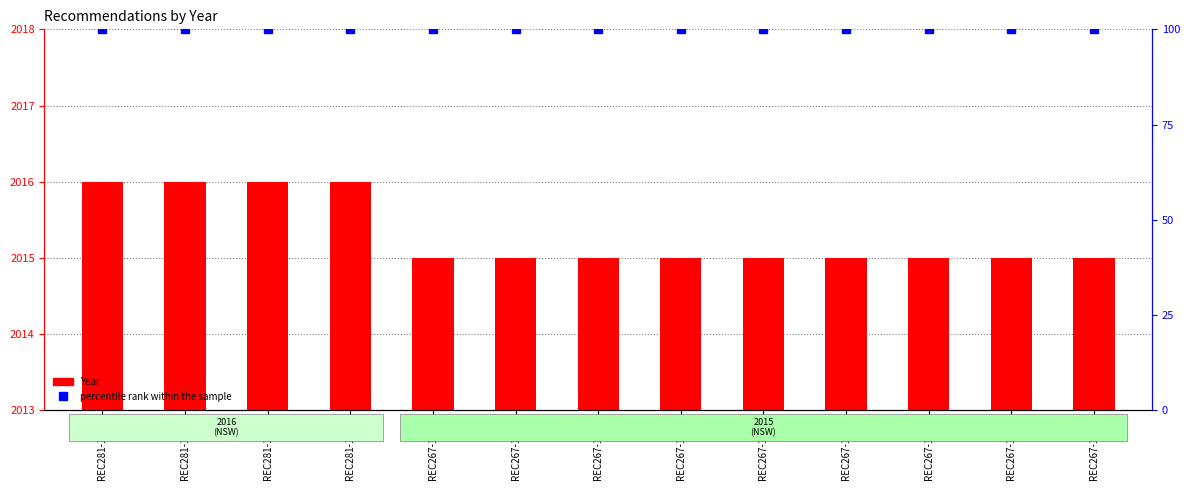

What is the value of the Year bar at the 5th from the left?

2015